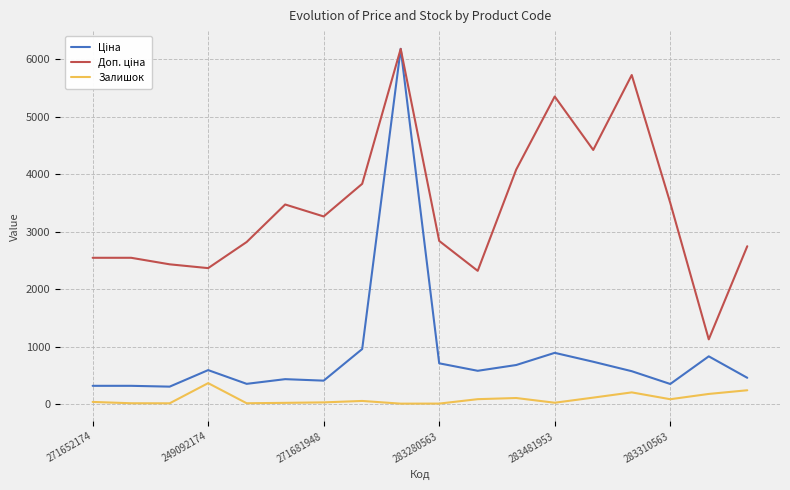

What is the maximum value shown in the chart?

6182.6